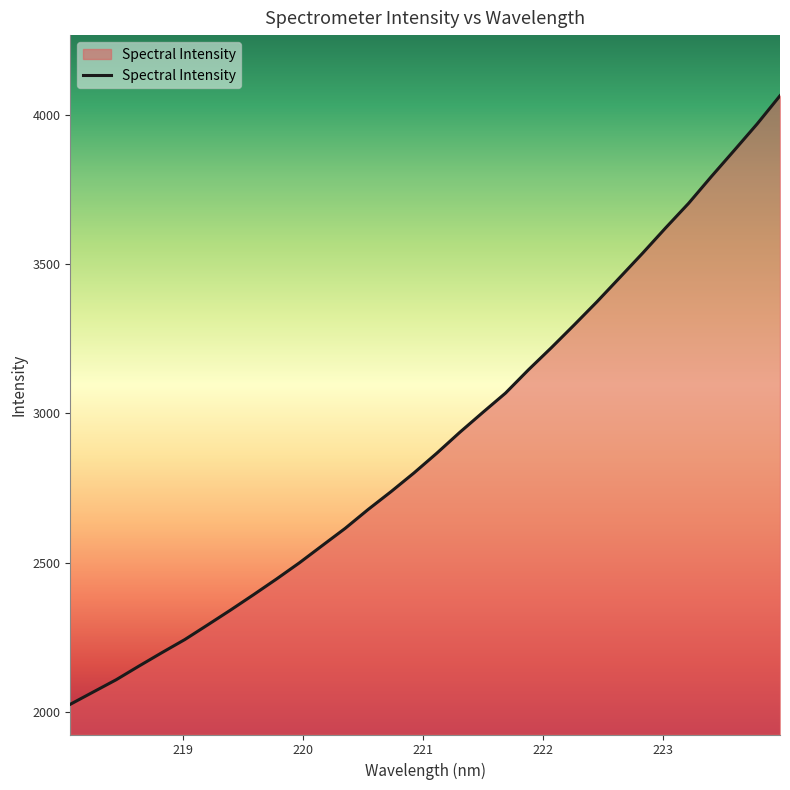

Does the chart have visible grid lines?

No